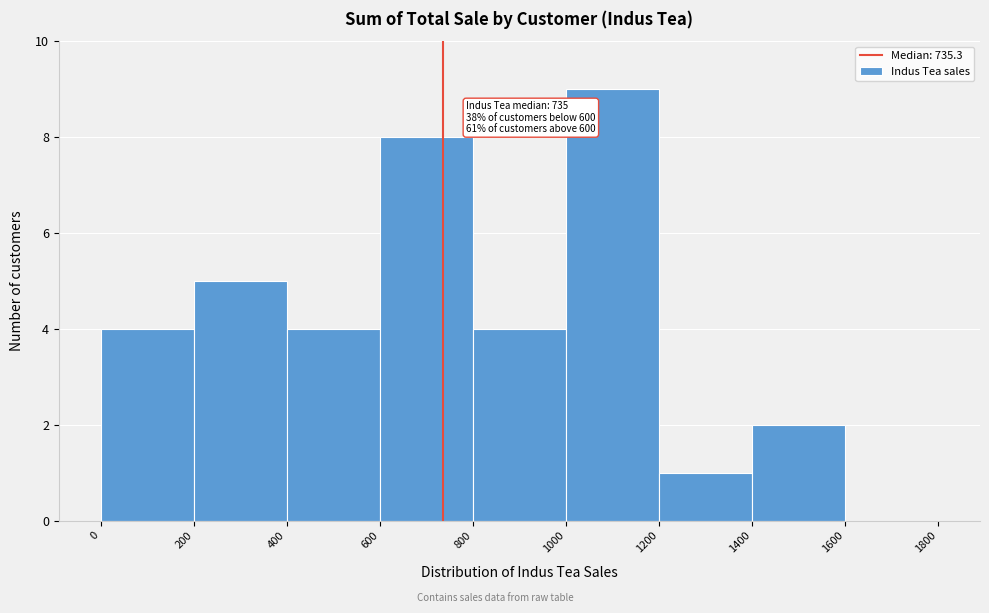

Over which range of the x-axis is the bar tallest?

1000 to 1200